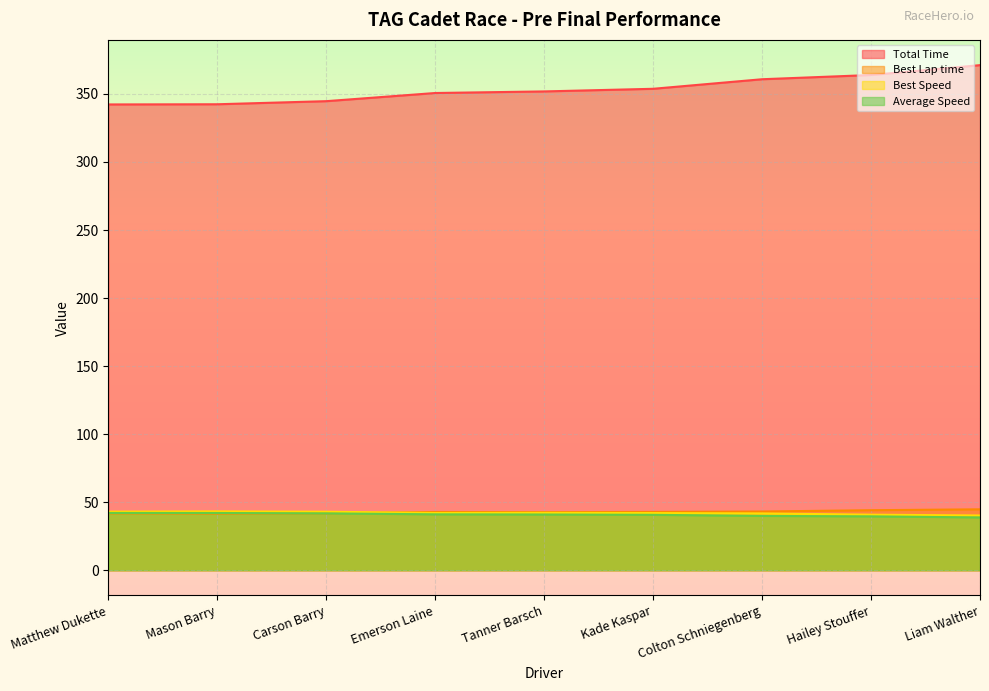

Between Mason Barry and Colton Schniegenberg, which series saw the biggest shift?

Total Time